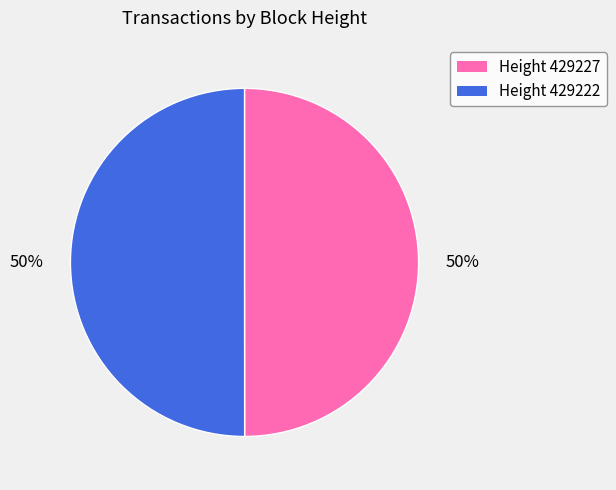

Approximately how many times larger is the value at Height 429222 compared to Height 429227?

1.0